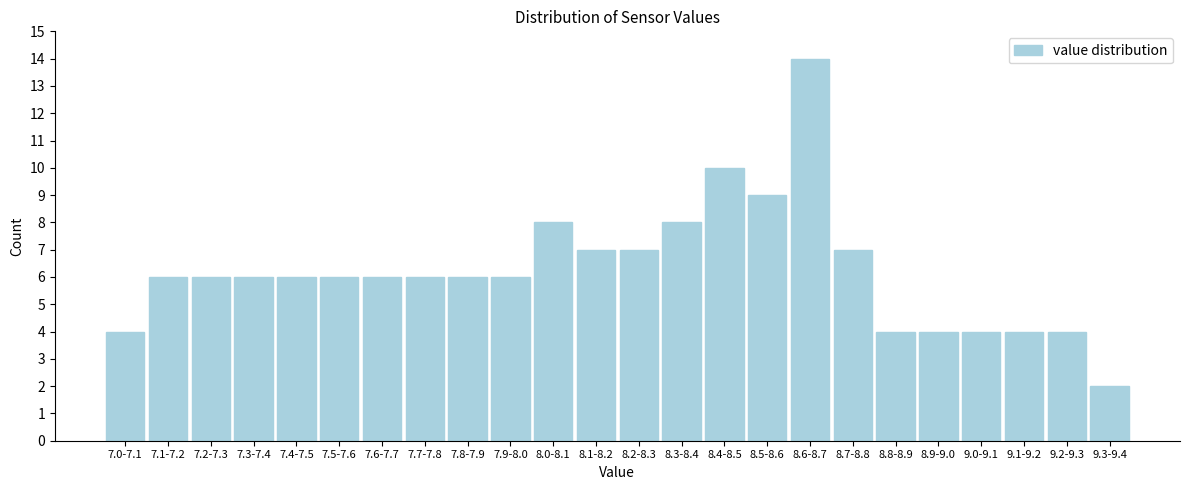

Reading left to right, list all the values displayed in this chart.

4	6	6	6	6	6	6	6	6	6	8	7	7	8	10	9	14	7	4	4	4	4	4	2